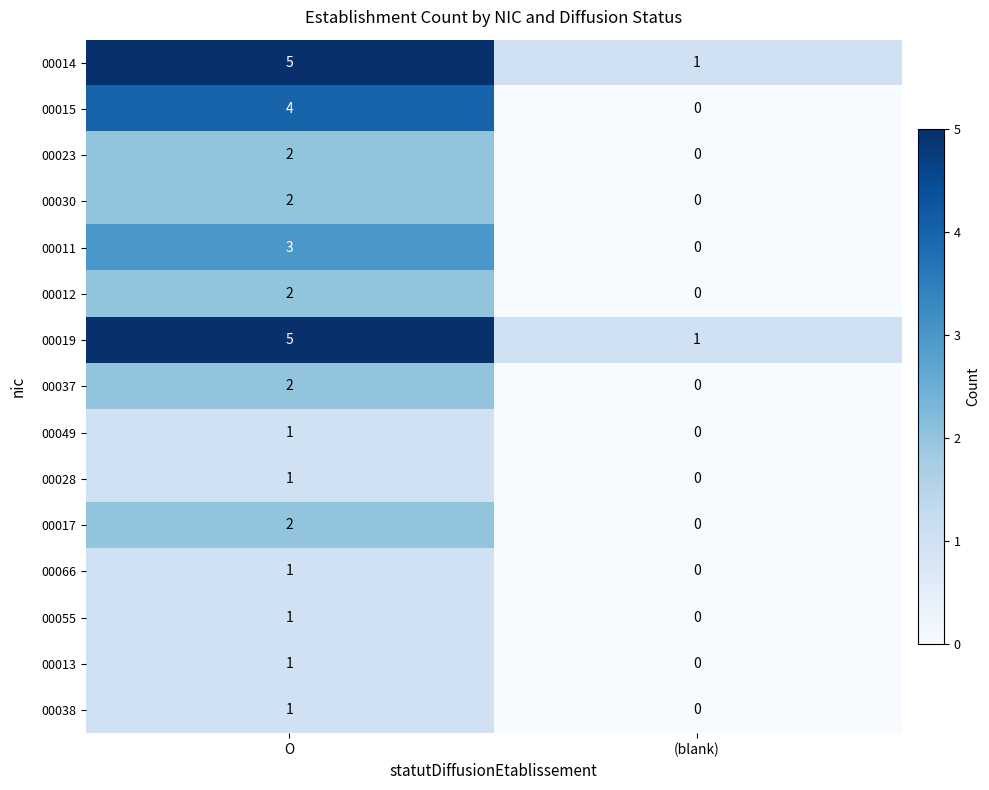

Reading right to left, transcribe all the data shown in this chart.

00014: 1	5
00015: 0	4
00023: 0	2
00030: 0	2
00011: 0	3
00012: 0	2
00019: 1	5
00037: 0	2
00049: 0	1
00028: 0	1
00017: 0	2
00066: 0	1
00055: 0	1
00013: 0	1
00038: 0	1